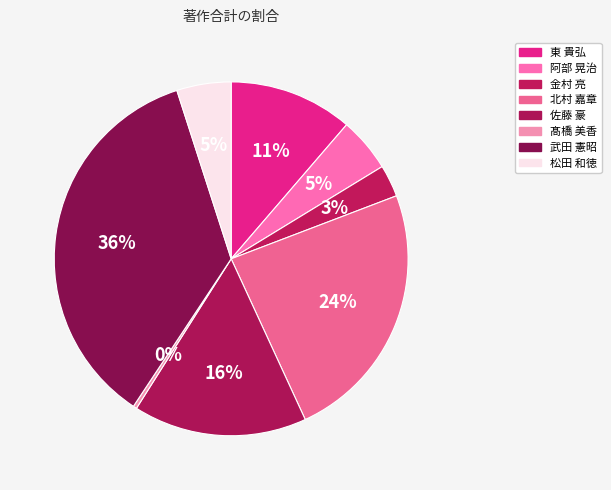

Does any single category account for the majority?

No